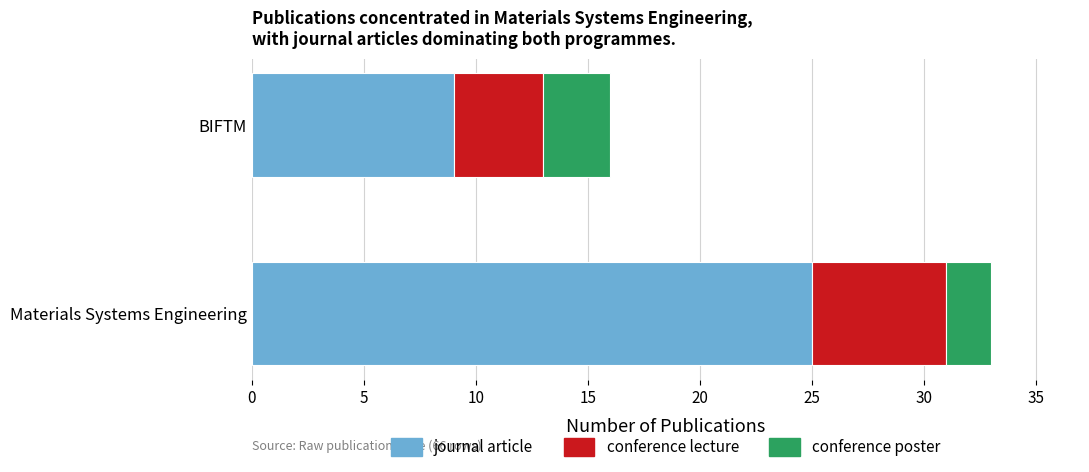

Rank the categories by journal article value from highest to lowest.

Materials Systems Engineering, BIFTM